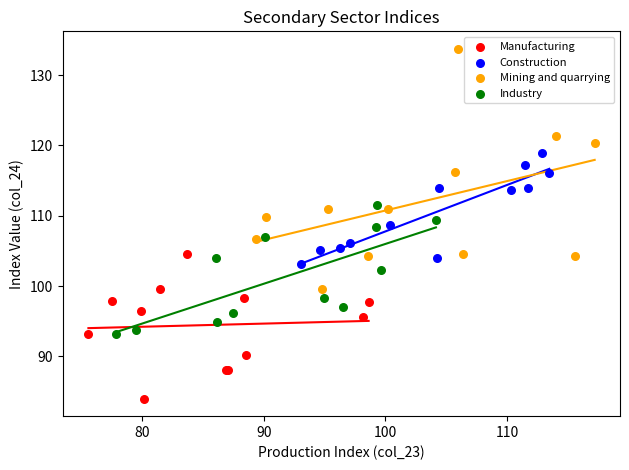

Which series reaches the minimum Y coordinate?

Manufacturing